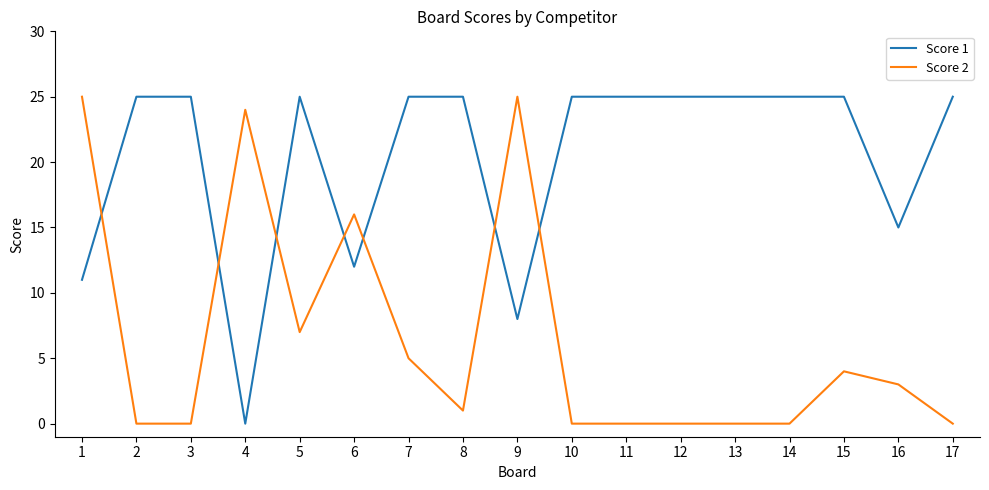

Reading right to left, list all the values displayed in this chart.

Score 1: 25	15	25	25	25	25	25	25	8	25	25	12	25	0	25	25	11
Score 2: 0	3	4	0	0	0	0	0	25	1	5	16	7	24	0	0	25